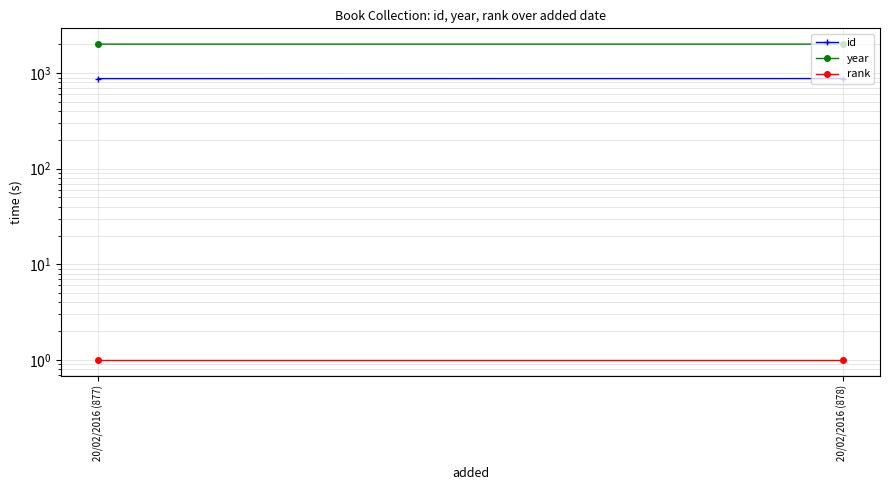

Which series changed the most between 20/02/2016 (877) and 20/02/2016 (878)?

id